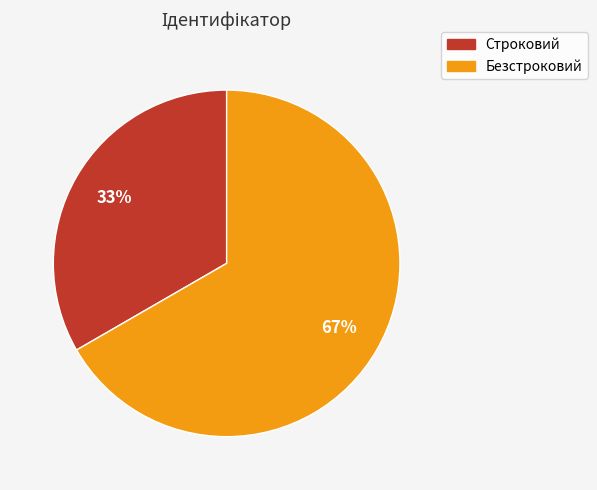

Which has a higher value, Строковий or Безстроковий?

Безстроковий